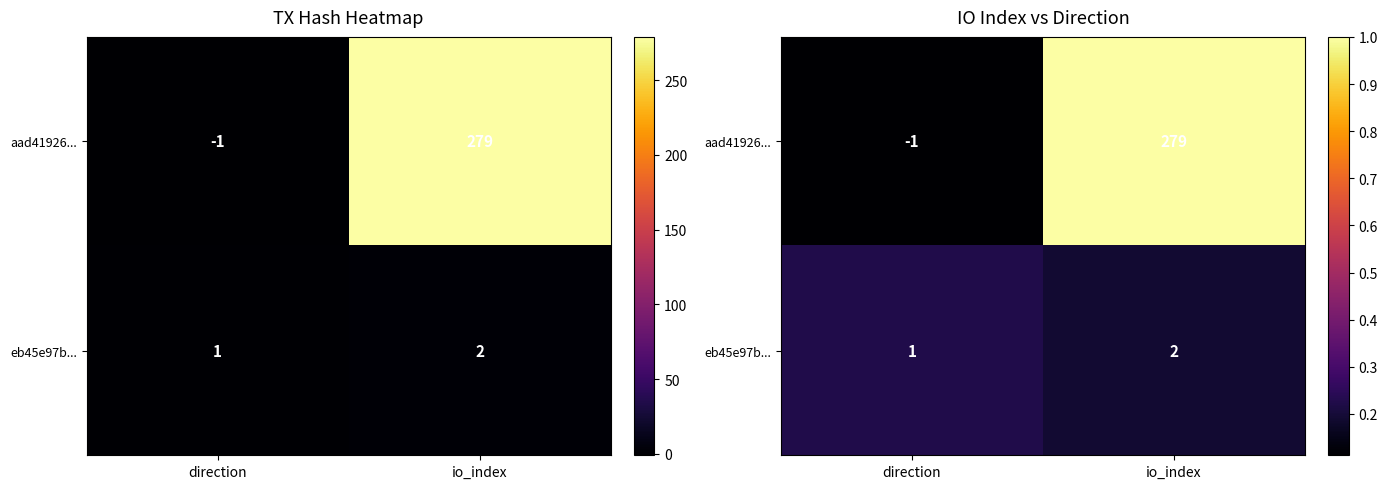

The eb45e97b... series shows 0.2 at direction. True or false?

True